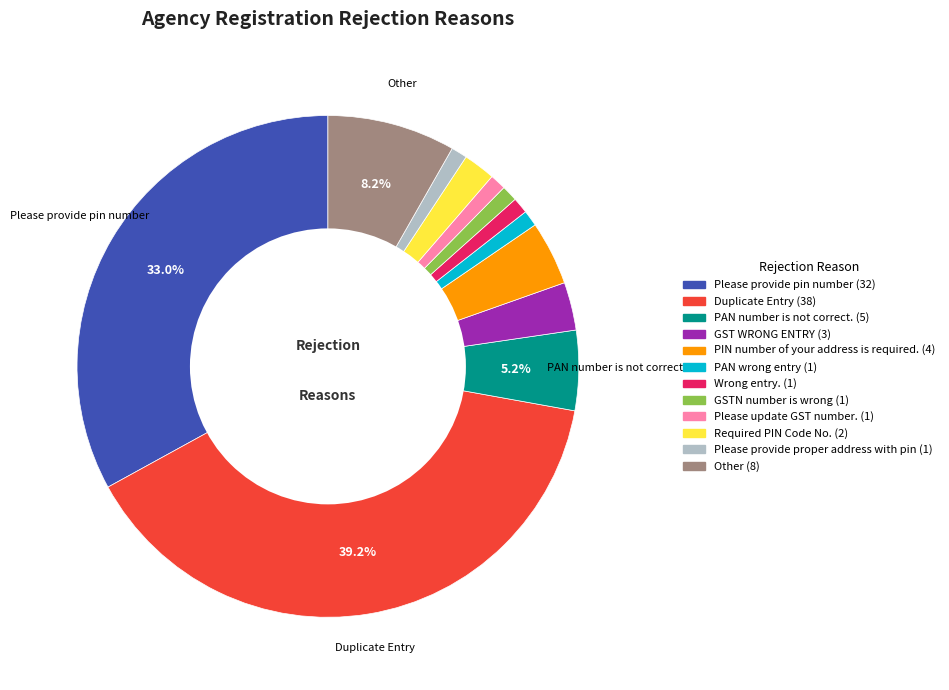

Do Please update GST number. and Duplicate Entry together represent more than half of the pie?

No